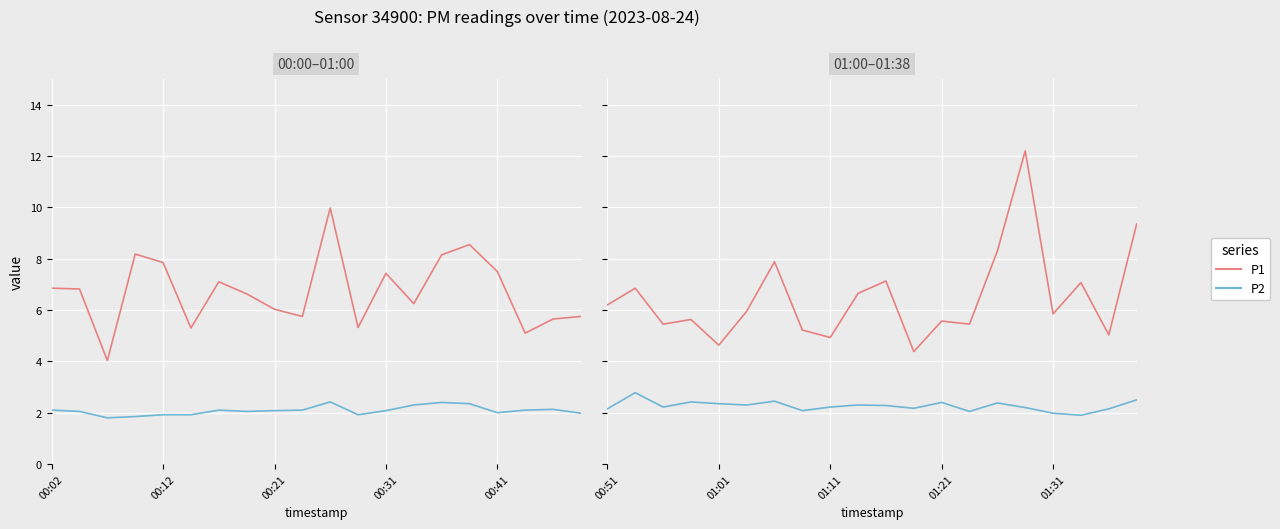

Is it true that P2 equals 3.1 at 01:31?

False